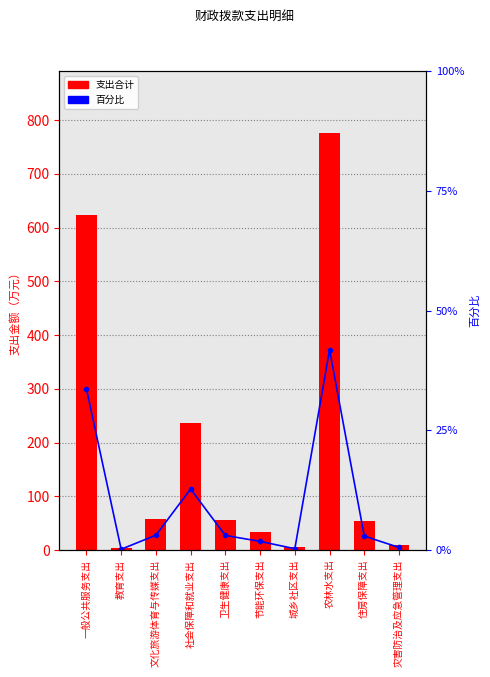

Rank the categories by 百分比 value from lowest to highest.

教育支出, 城乡社区支出, 灾害防治及应急管理支出, 节能环保支出, 住房保障支出, 卫生健康支出, 文化旅游体育与传媒支出, 社会保障和就业支出, 一般公共服务支出, 农林水支出